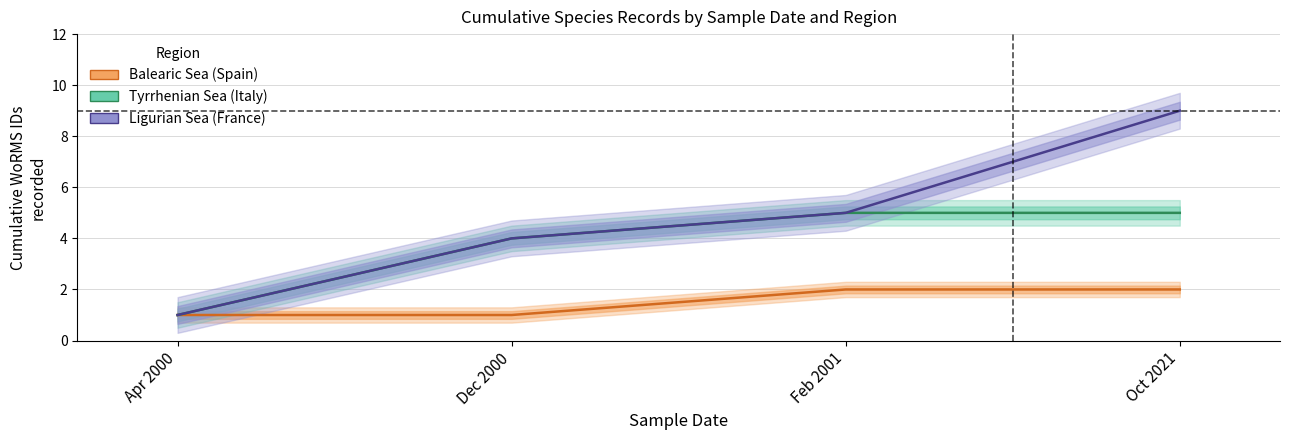

What is the sum of all Balearic Sea (Spain) values?

6